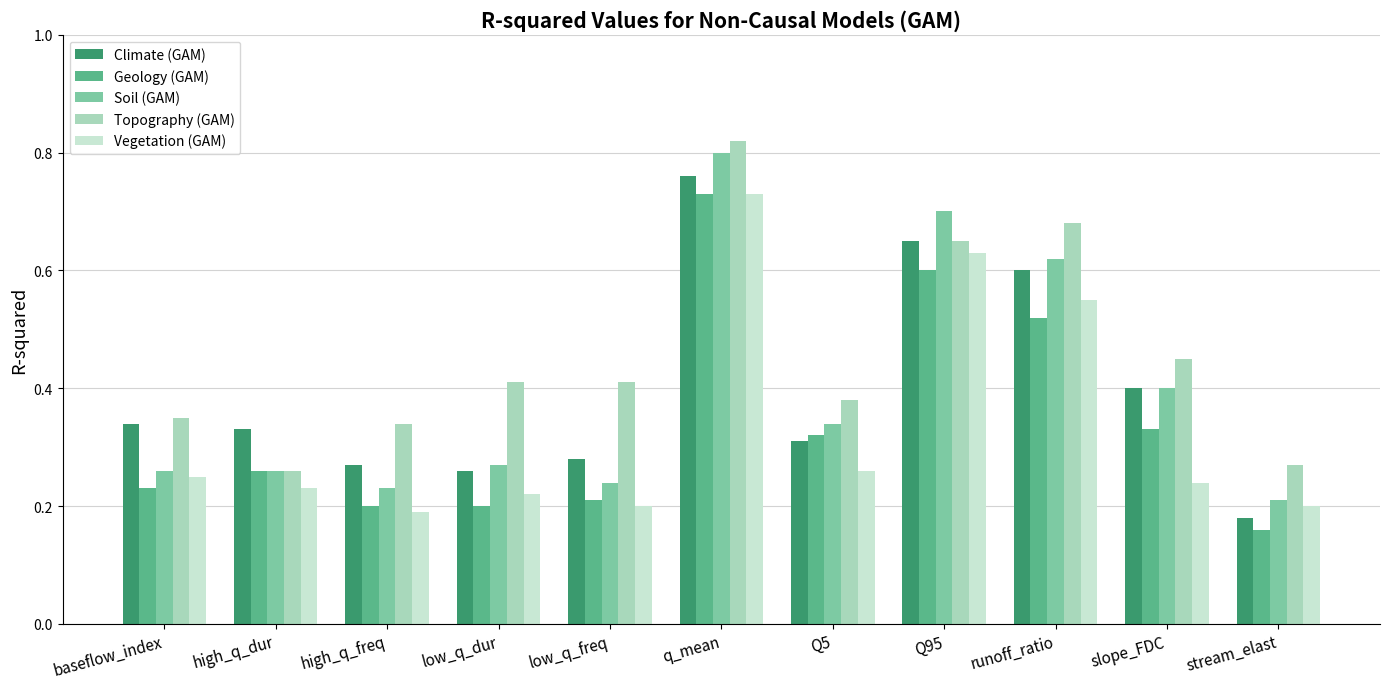

What position from the right is Q95?

4